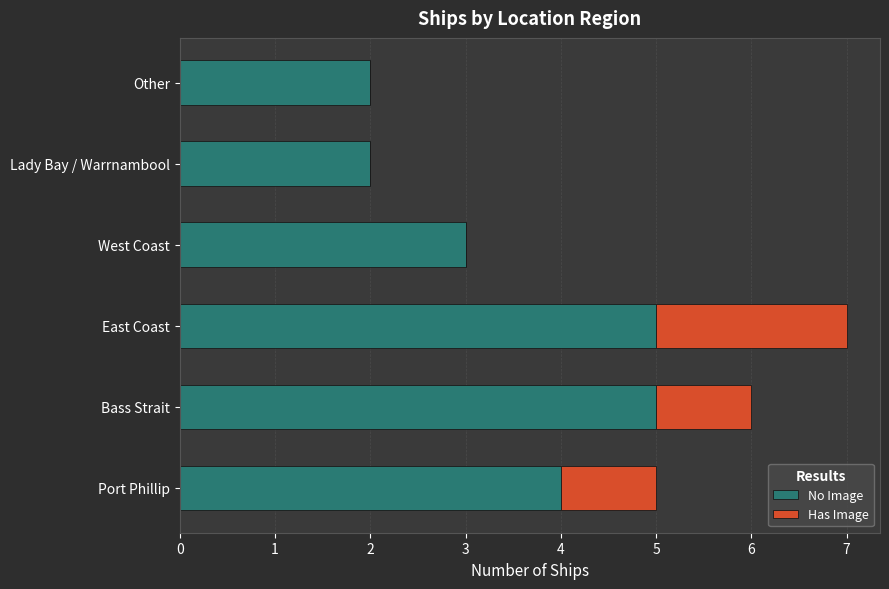

What is the maximum value for No Image?

5